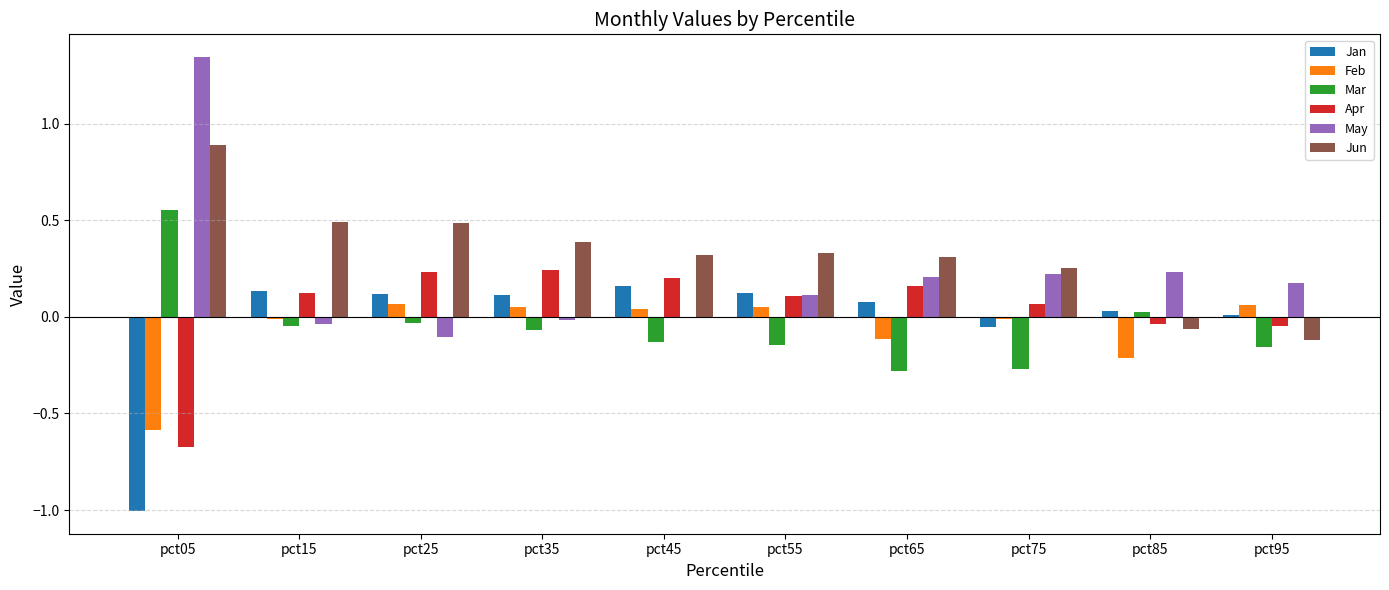

What is the sum of all Apr values?

0.4